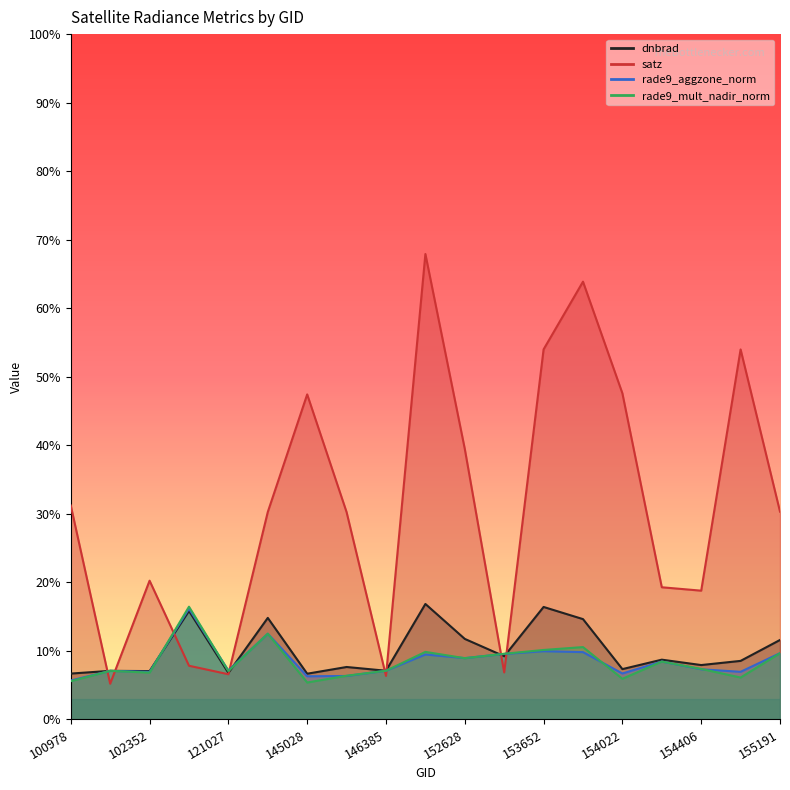

After their last crossing, which series has the higher values: rade9_aggzone_norm or rade9_mult_nadir_norm?

rade9_aggzone_norm